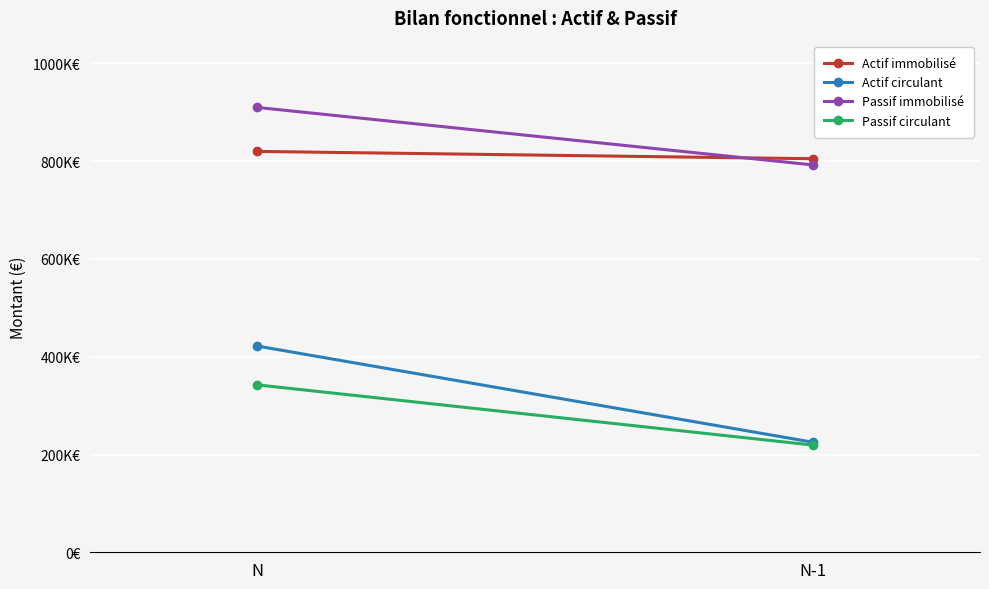

Between N and N-1, which series saw the biggest shift?

Actif circulant